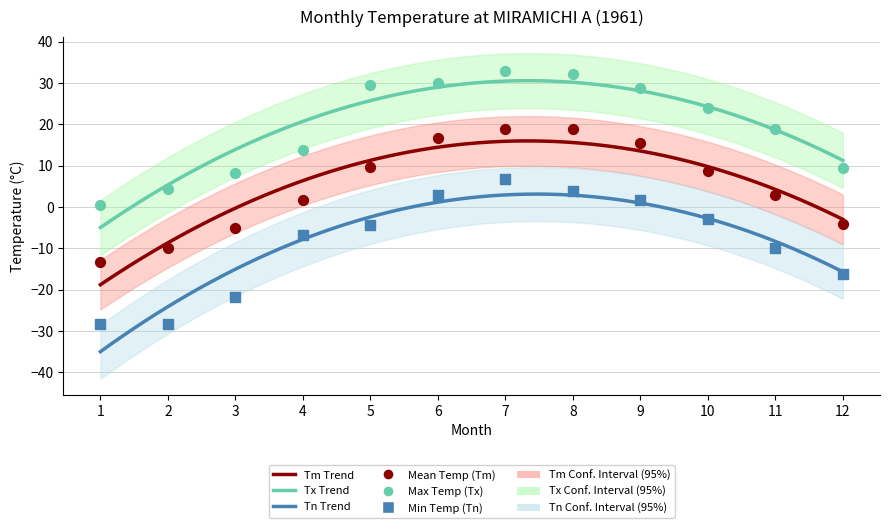

Which series reaches the minimum Y coordinate?

Min Temp (Tn)